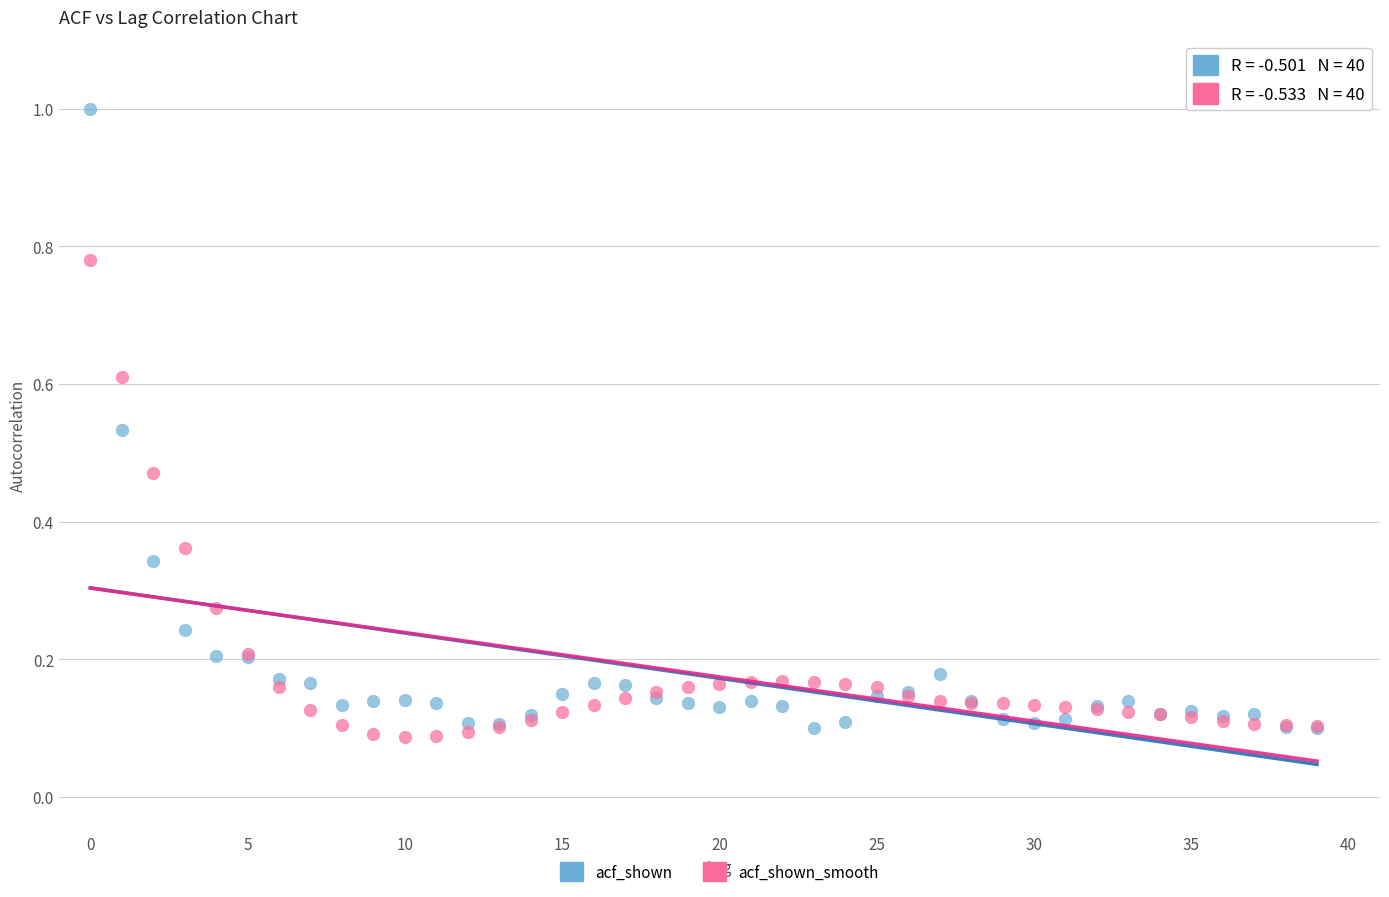

Which series reaches the minimum Y coordinate?

acf_shown_smooth